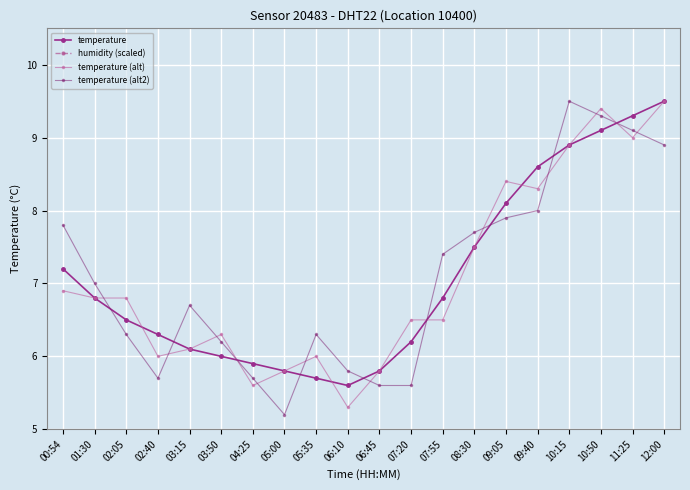

True or false: temperature (alt2) has more than 1 points higher than both neighbors.

True